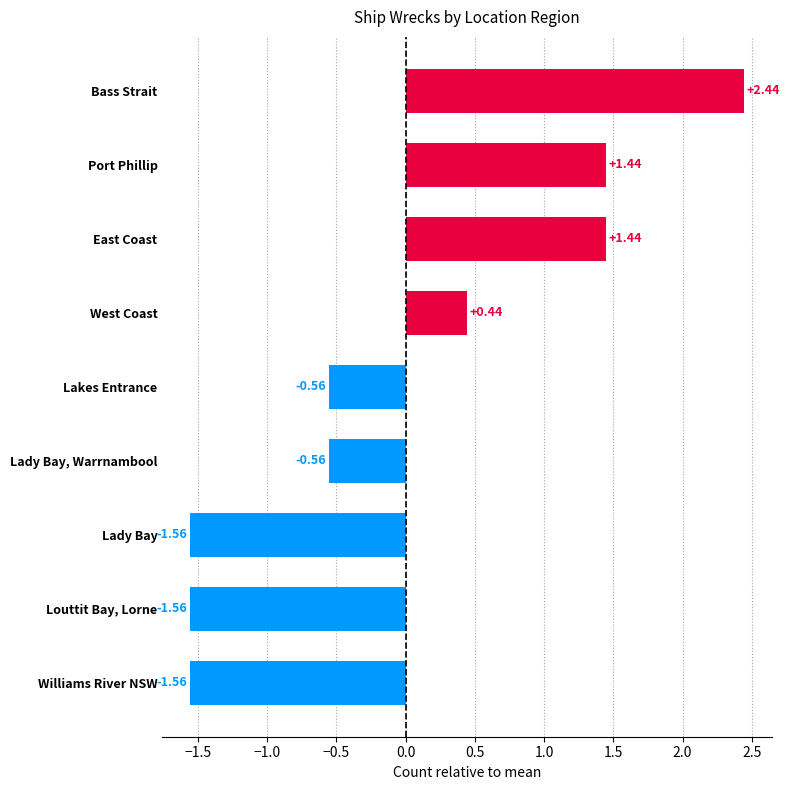

What is the sum of the values at Louttit Bay, Lorne and Bass Strait?

0.9